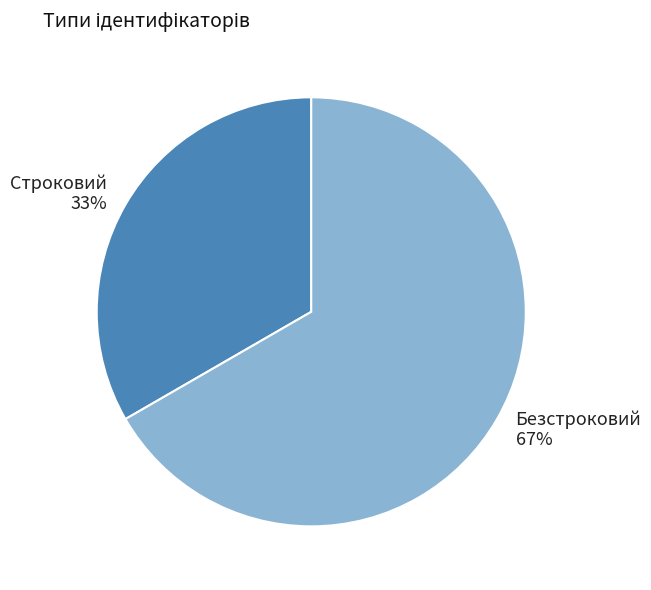

Which category has the biggest portion of the pie?

Безстроковий